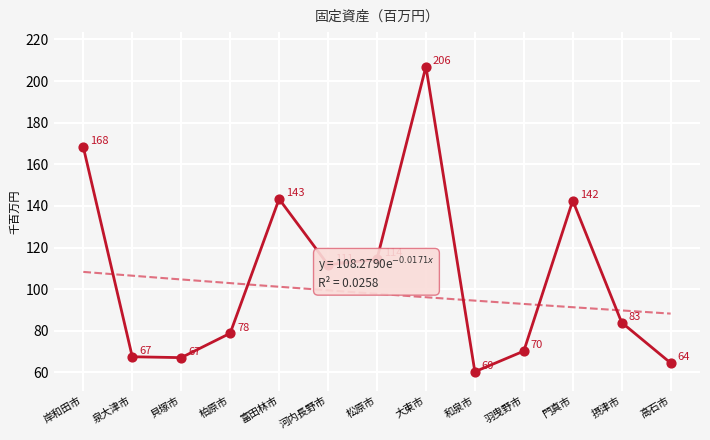

Approximately how many times larger is the value at 岸和田市 compared to 貝塚市?

2.5